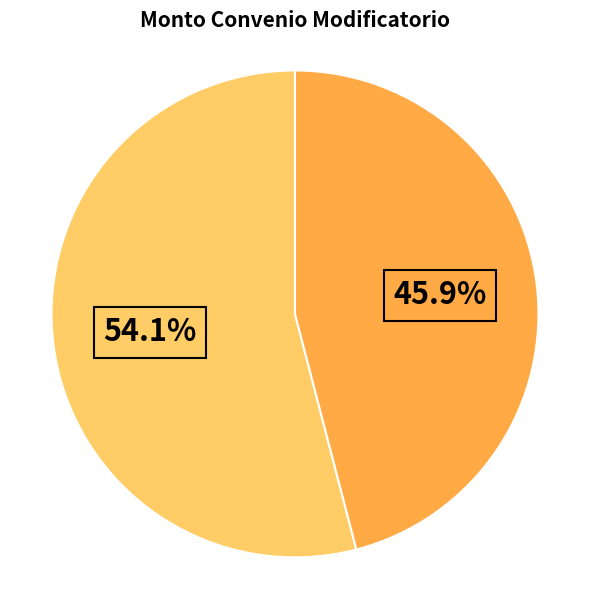

Does any single category account for the majority?

Yes